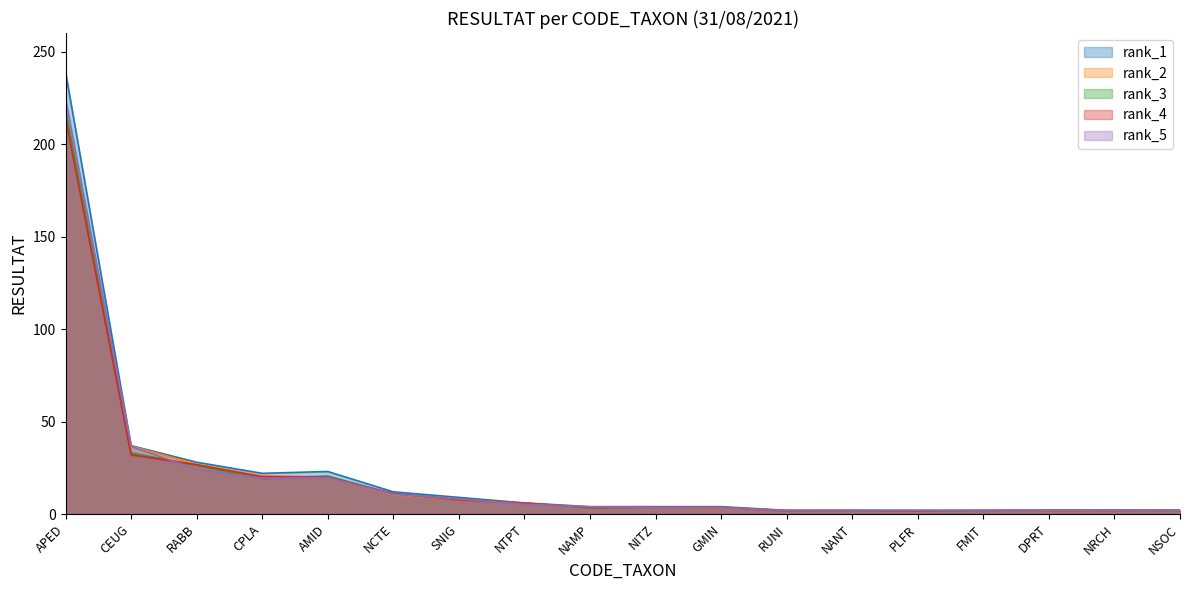

Which label corresponds to the smallest value in the chart?

RUNI